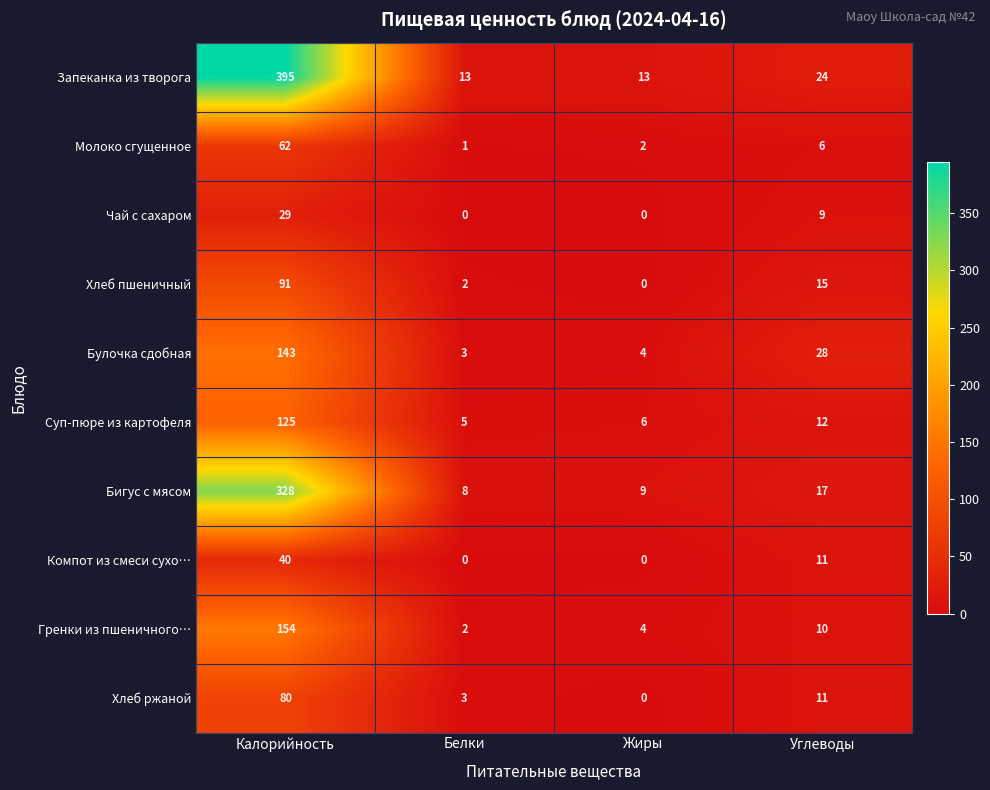

What is the sum of all Хлеб пшеничный values?

108